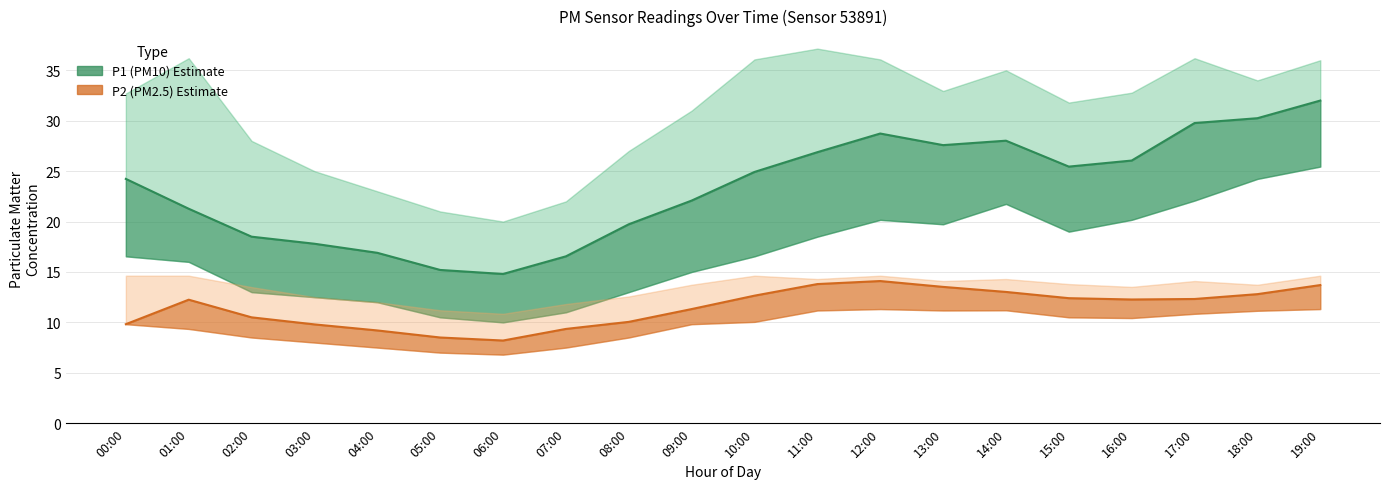

Is the value of P1_upper at 14:00 greater than the value of P2 at 18:00?

Yes